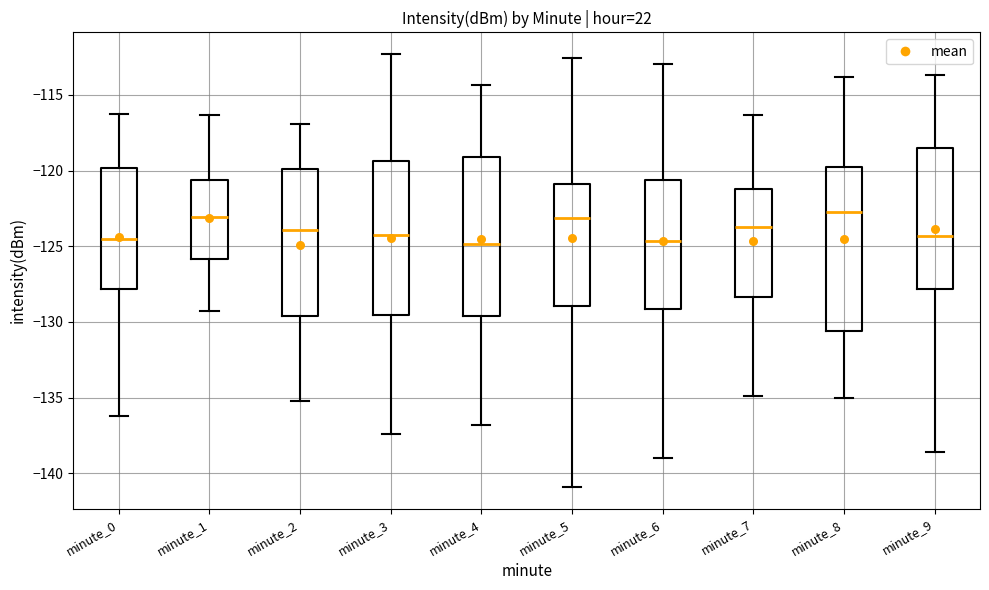

Reading left to right, read every box against the y-axis: the position of its median line, the range the box covers, and the ends of its whiskers. The values are not printed on the chart, so give them approximately, as read against the axis.

minute_0: median -124.5, box -128.0 to -120.0, whiskers -136.0 to -116.0
minute_1: median -123.0, box -126.0 to -120.5, whiskers -129.5 to -116.5
minute_2: median -124.0, box -129.5 to -120.0, whiskers -135.0 to -117.0
minute_3: median -124.0, box -129.5 to -119.5, whiskers -137.5 to -112.5
minute_4: median -125.0, box -129.5 to -119.0, whiskers -137.0 to -114.5
minute_5: median -123.0, box -129.0 to -121.0, whiskers -141.0 to -112.5
minute_6: median -124.5, box -129.0 to -120.5, whiskers -139.0 to -113.0
minute_7: median -124.0, box -128.5 to -121.0, whiskers -135.0 to -116.5
minute_8: median -123.0, box -130.5 to -120.0, whiskers -135.0 to -114.0
minute_9: median -124.5, box -128.0 to -118.5, whiskers -138.5 to -113.5